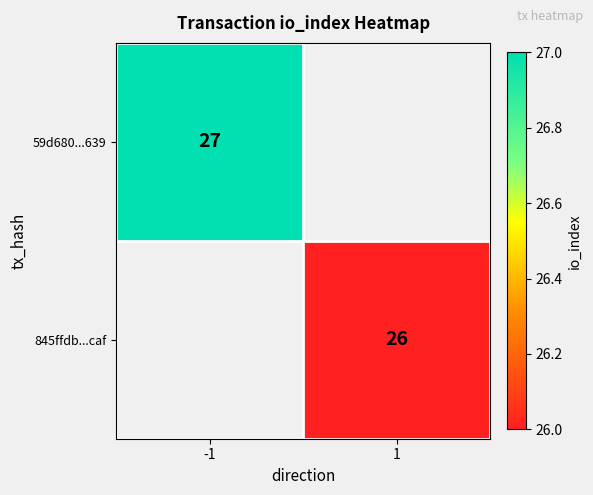

Is the value of 59d680...639 at -1 greater than the value of 845ffdb...caf at 1?

Yes